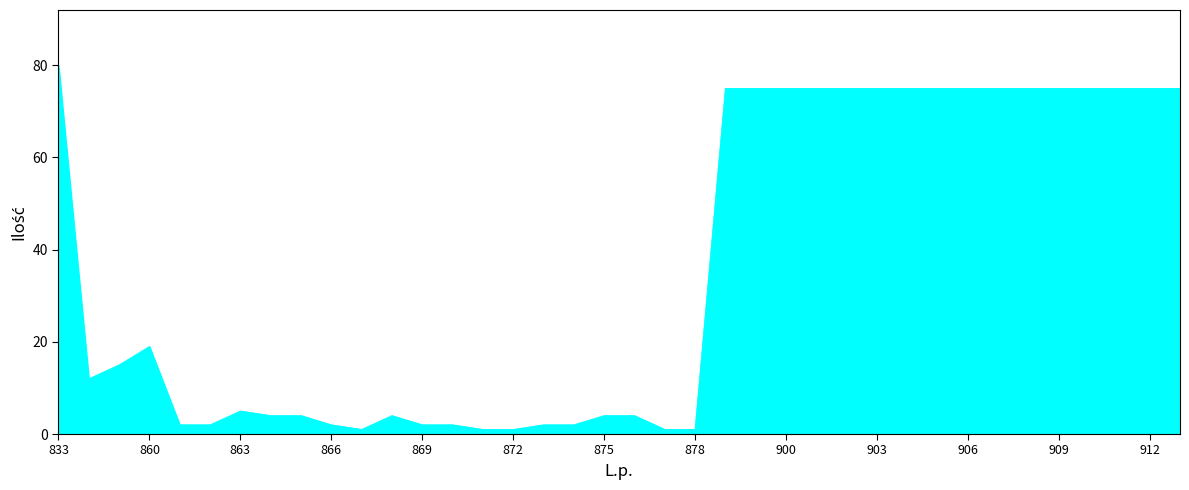

How many categories are shown in the chart?

38